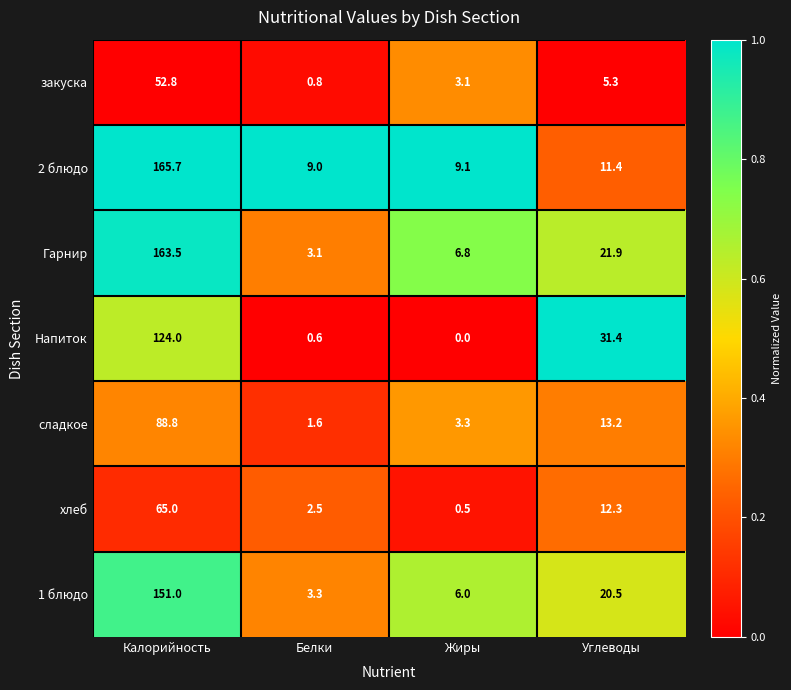

What is the difference between the maximum and minimum values in the 1 блюдо series?

147.7